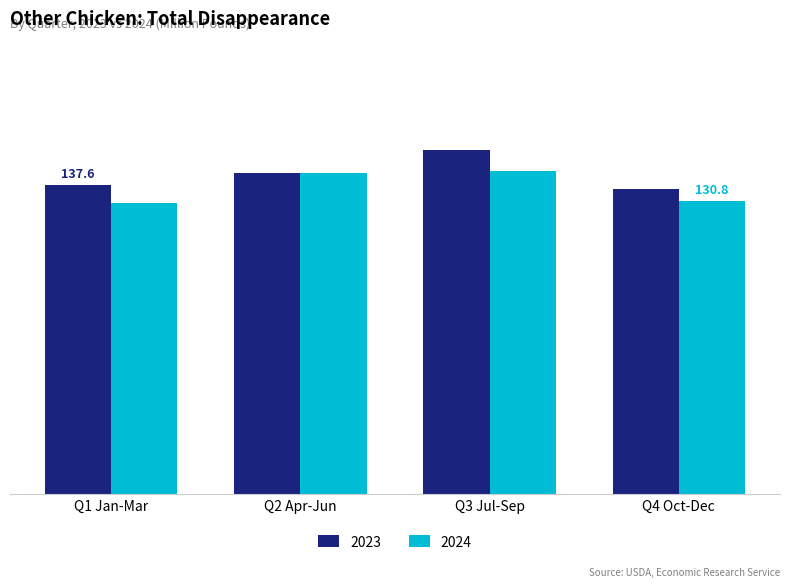

What are all the series names shown in the legend?

2023, 2024